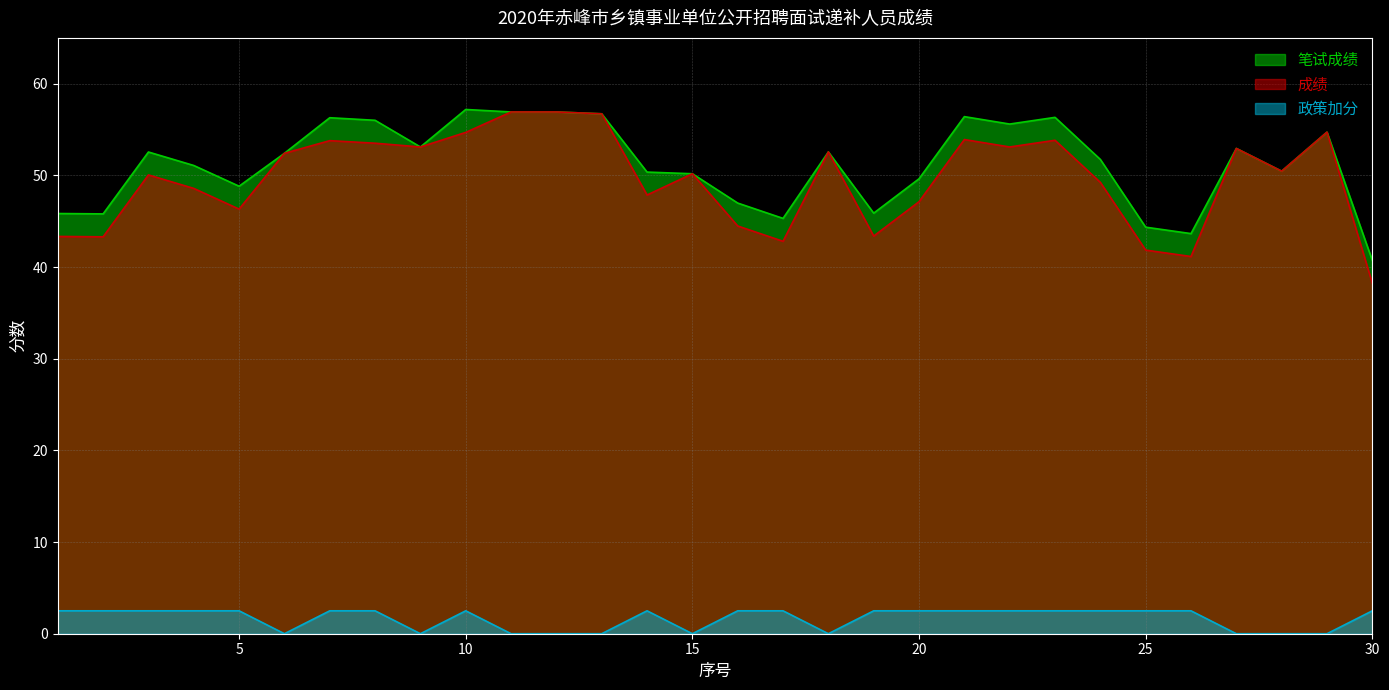

At which category does 政策加分 reach its first local peak?

10